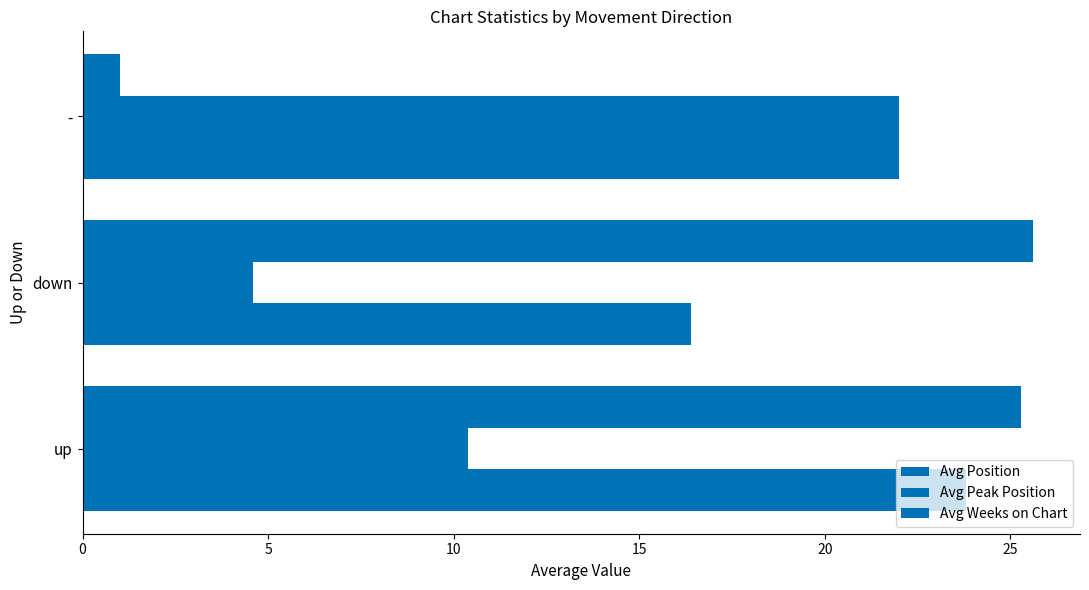

Count the number of data series in this chart.

3